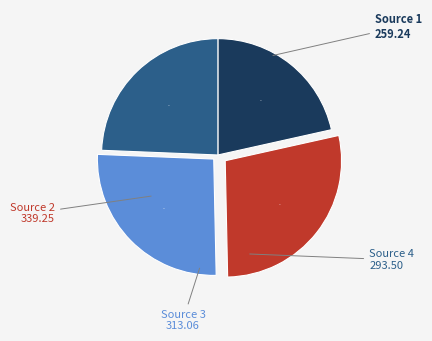

Does any single category account for the majority?

No